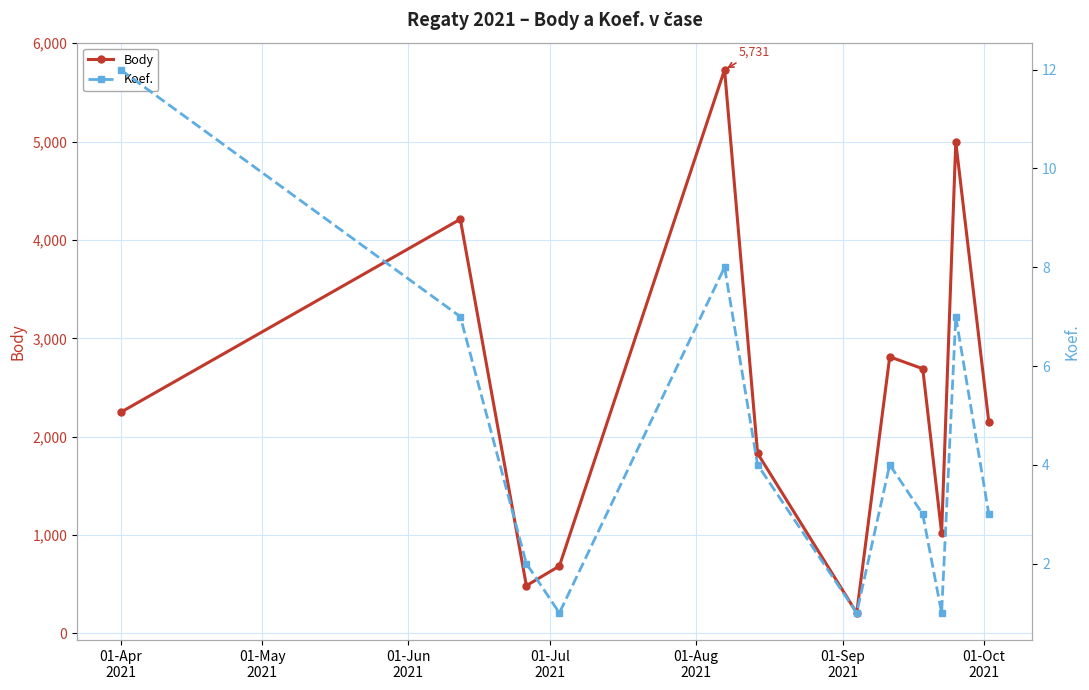

How many interior local valleys does the Body series have?

3